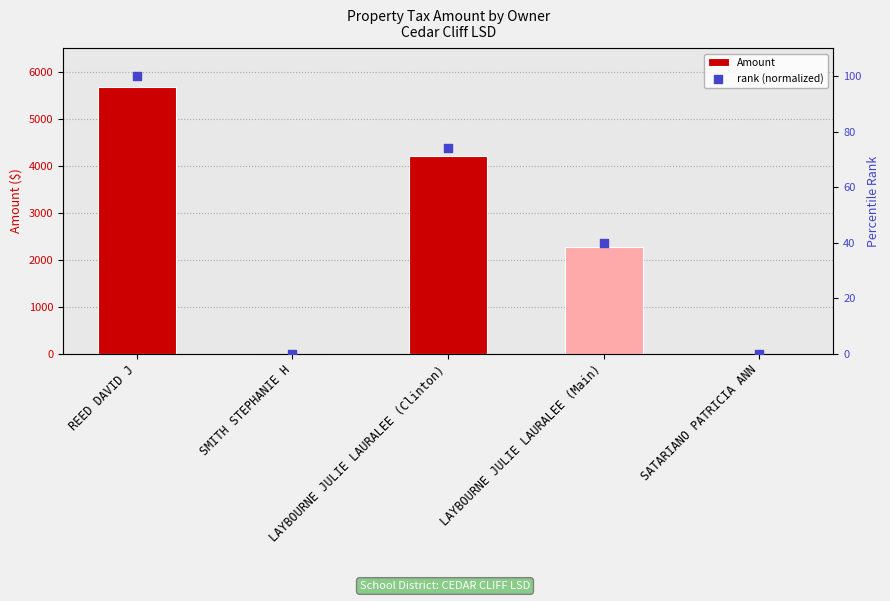

At which category is the sum across all series the highest?

REED DAVID J